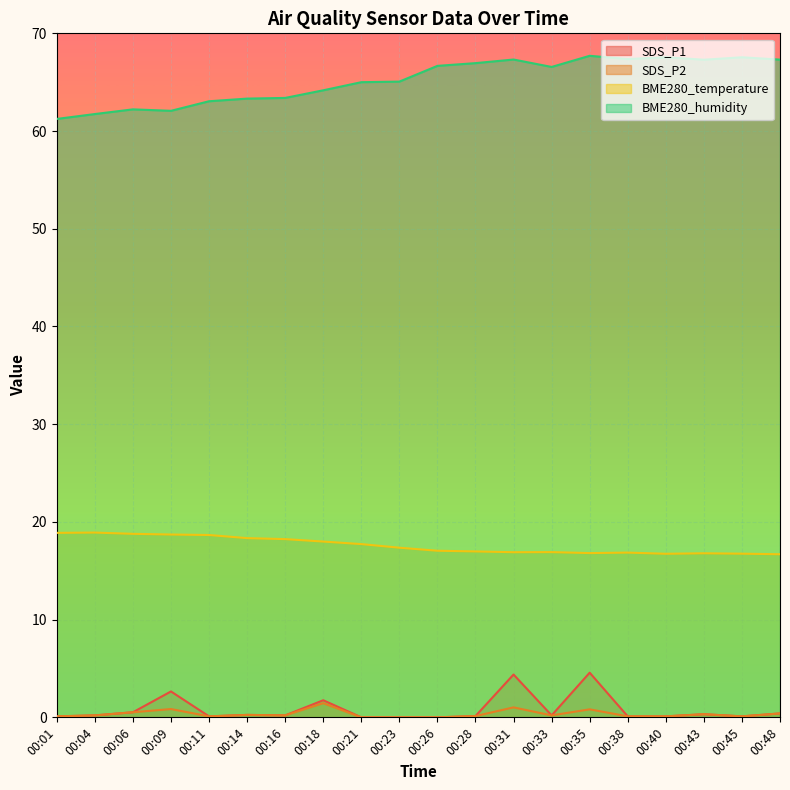

At 00:45, list the series in order from largest to smallest.

BME280_humidity, BME280_temperature, SDS_P1, SDS_P2